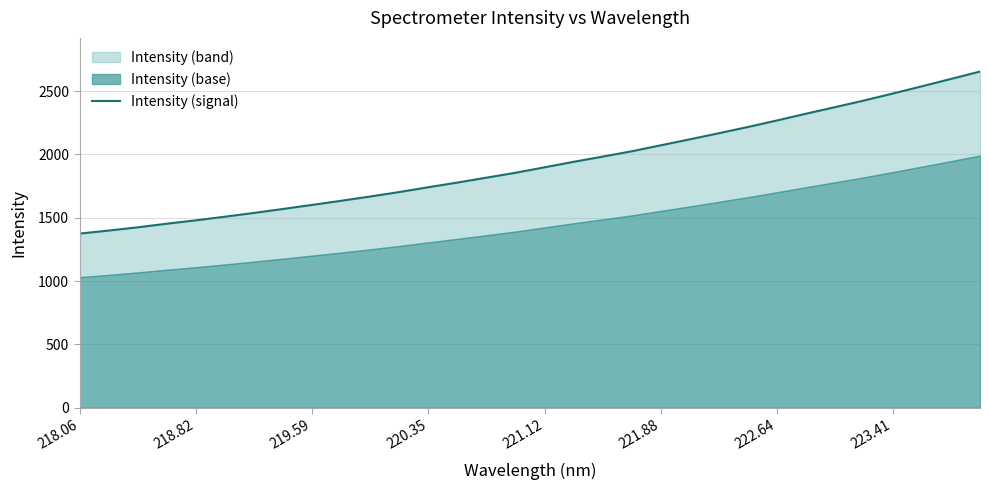

Is it true that the value at 13 is 837.4?

False